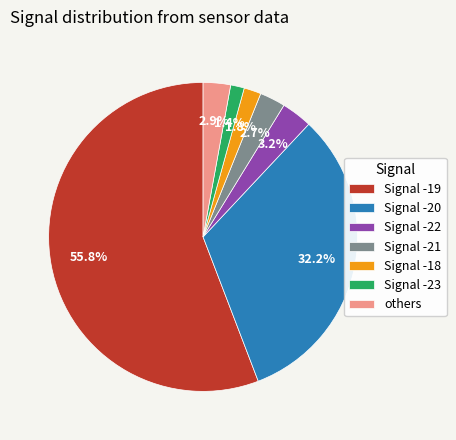

How many segments does this pie chart have?

7